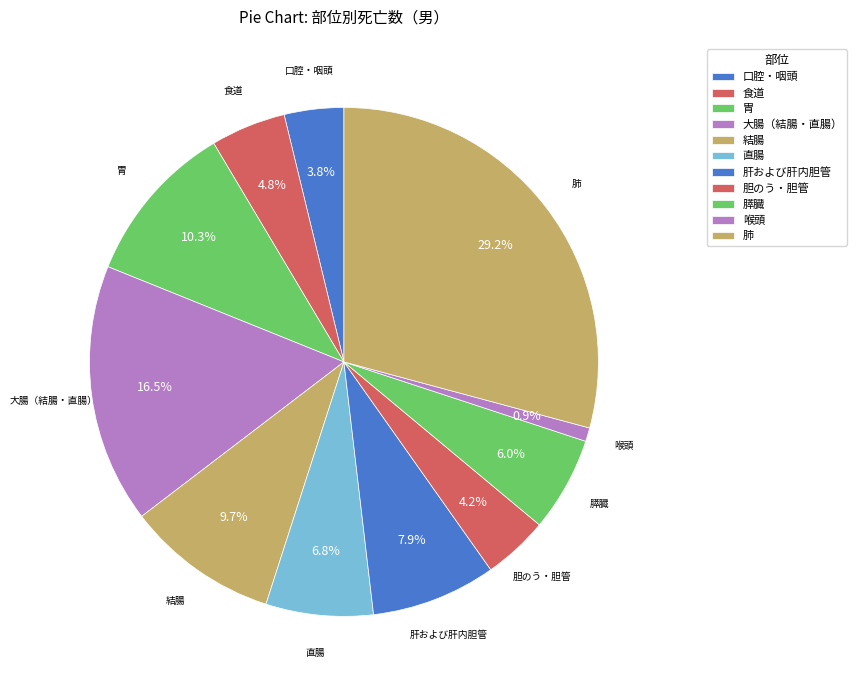

Approximately how many times larger is the value at 胃 compared to 大腸（結腸・直腸）?

0.6